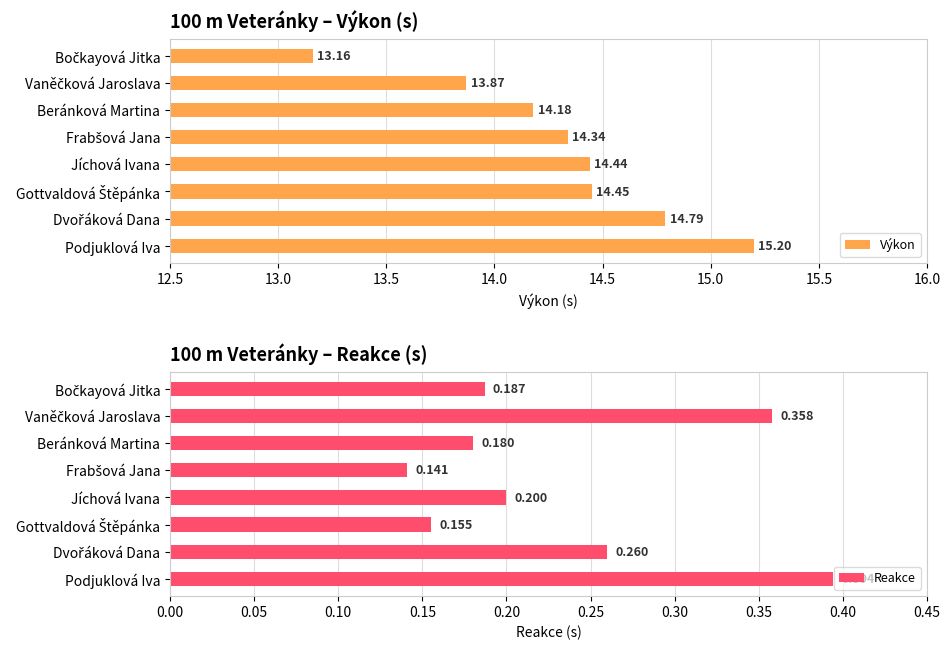

What is the sum of all Výkon values?

114.4